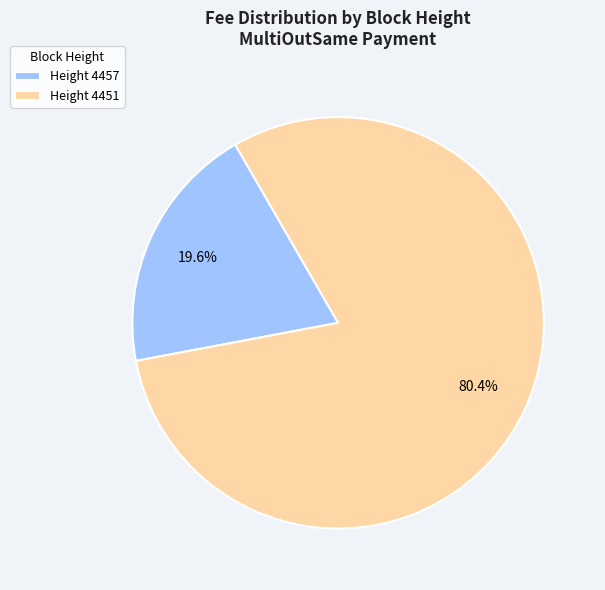

Which has a higher value, Height 4457 or Height 4451?

Height 4451